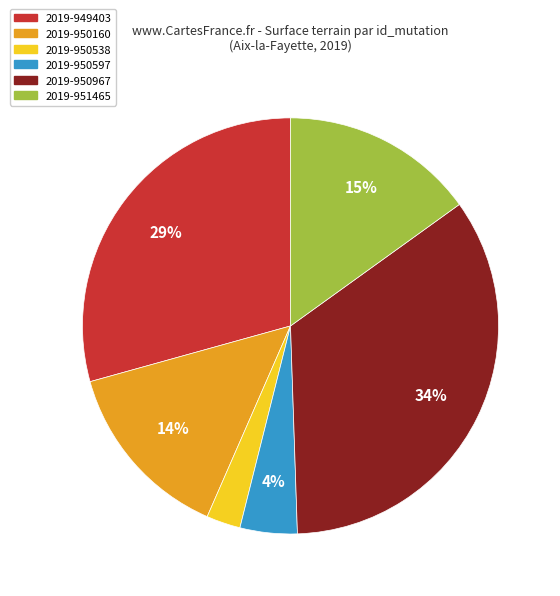

The 2019-950597 slice represents 4% of the pie. True or false?

True